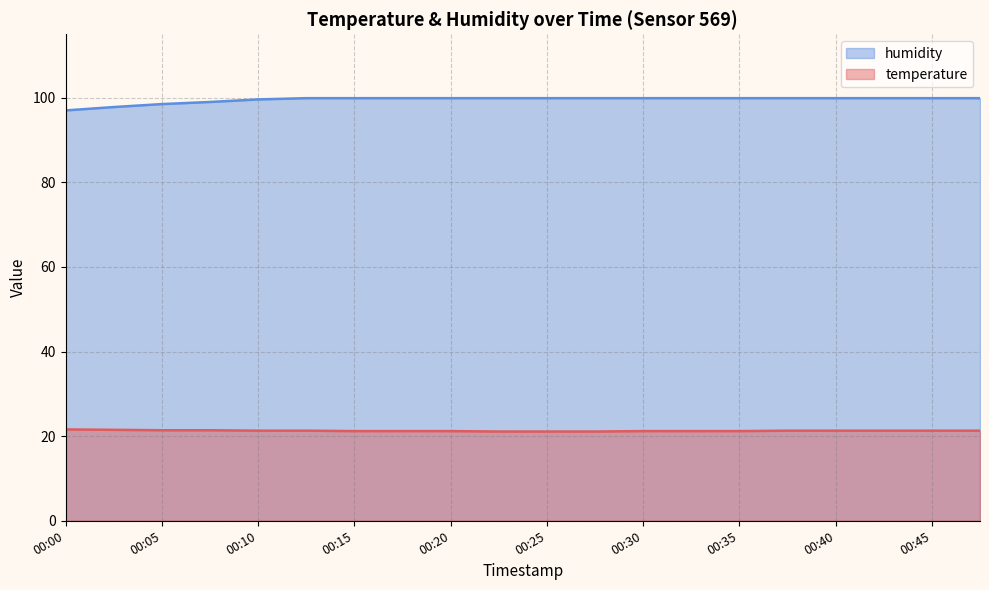

List the labels in order of temperature value, largest first.

00:00, 00:03, 00:05, 00:08, 00:10, 00:13, 00:37, 00:40, 00:42, 00:45, 00:47, 00:15, 00:18, 00:20, 00:30, 00:32, 00:35, 00:23, 00:25, 00:27